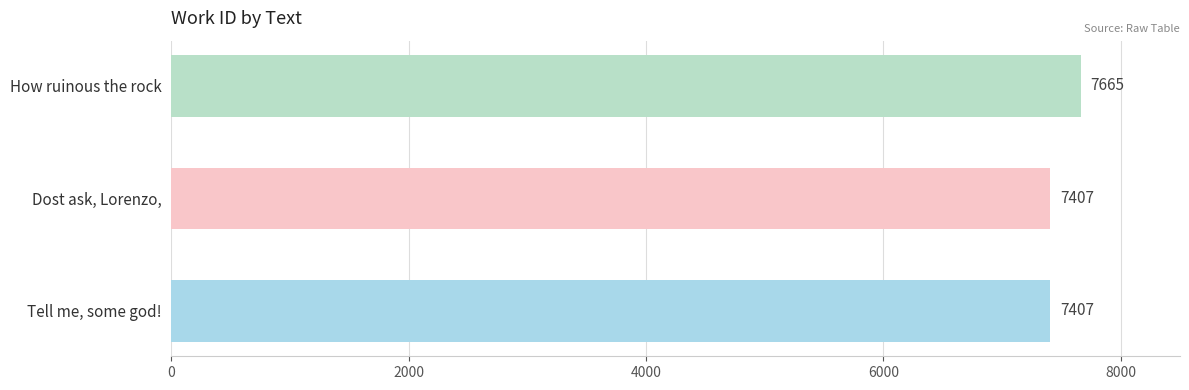

How many values are between 7407 and 7665?

3